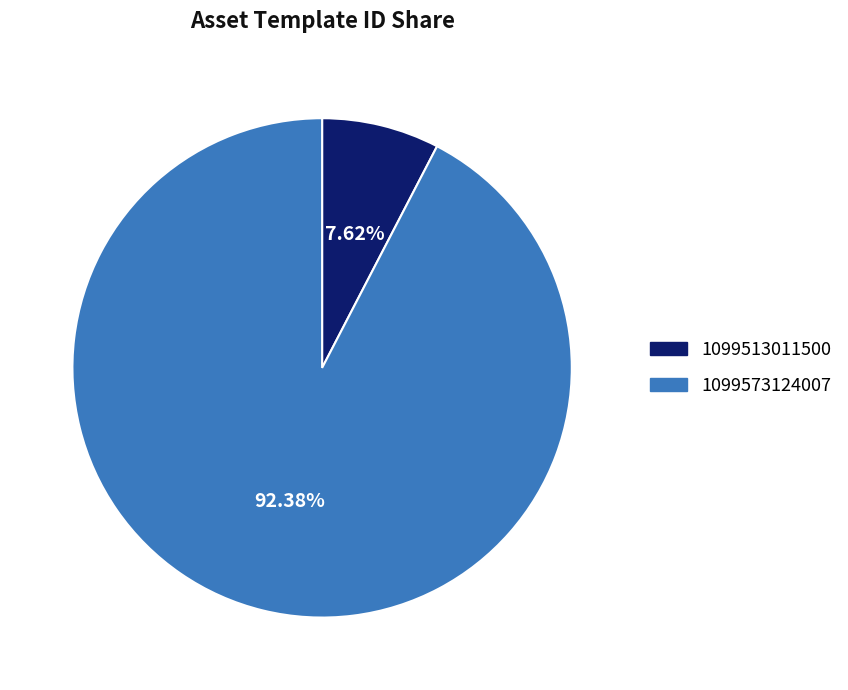

What is the largest slice in the pie chart?

1099573124007